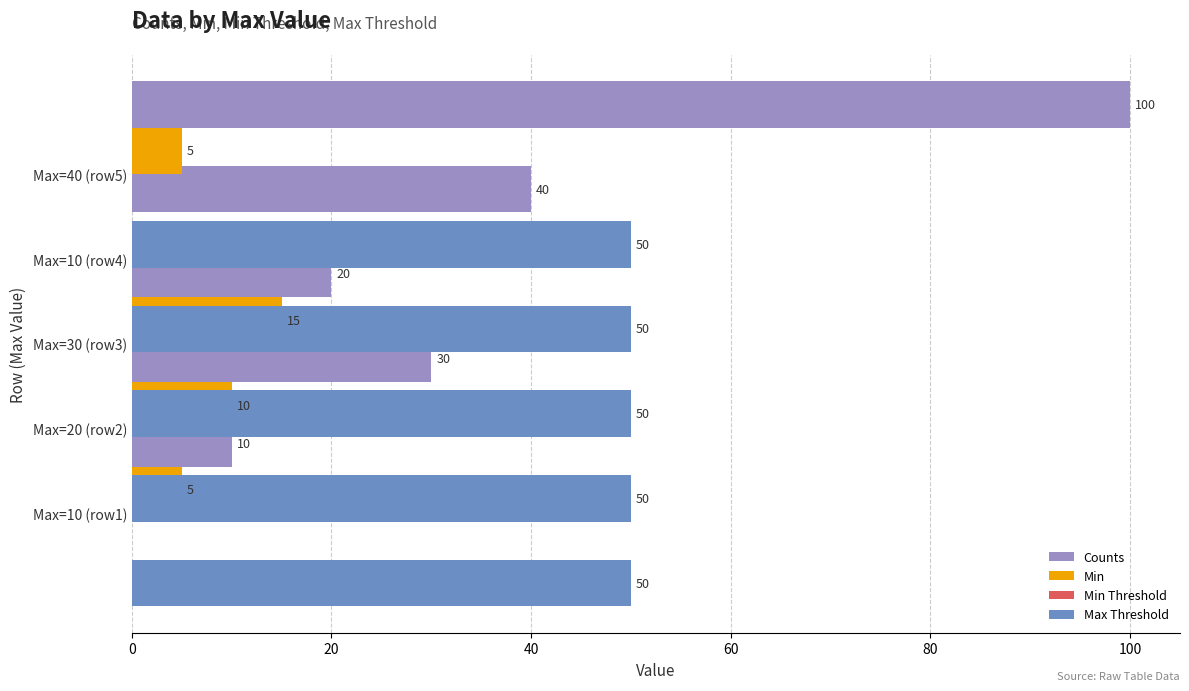

What is the minimum value for Counts?

10.0